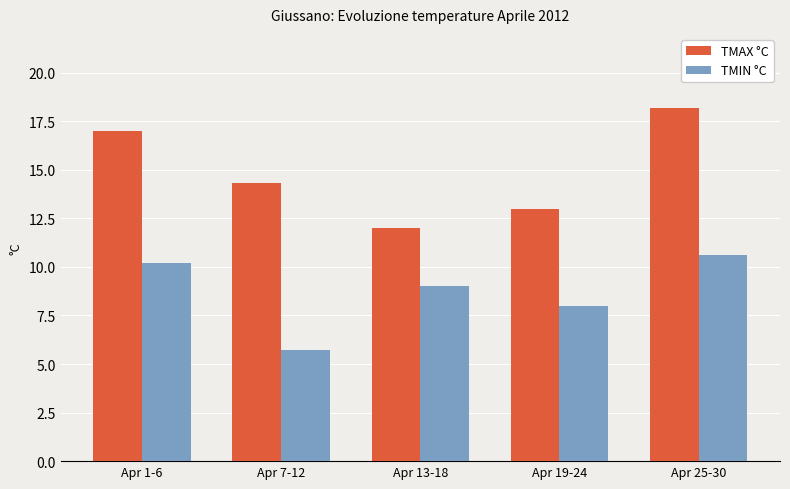

What is the lowest value of the TMIN °C series?

5.7